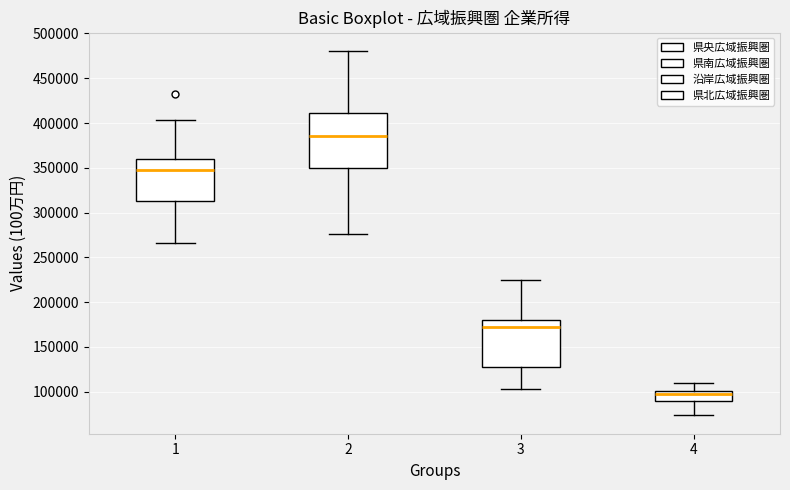

Reading left to right, transcribe this box plot: for each box, give where its median line is, the range the box spans, and where its two whiskers end, as read against the y-axis. The values are not printed on the chart, so give them approximately, as read against the axis.

1: median 350000, box 315000 to 360000, whiskers 265000 to 405000
2: median 385000, box 350000 to 410000, whiskers 275000 to 480000
3: median 170000, box 130000 to 180000, whiskers 105000 to 225000
4: median 95000, box 90000 to 100000, whiskers 75000 to 110000